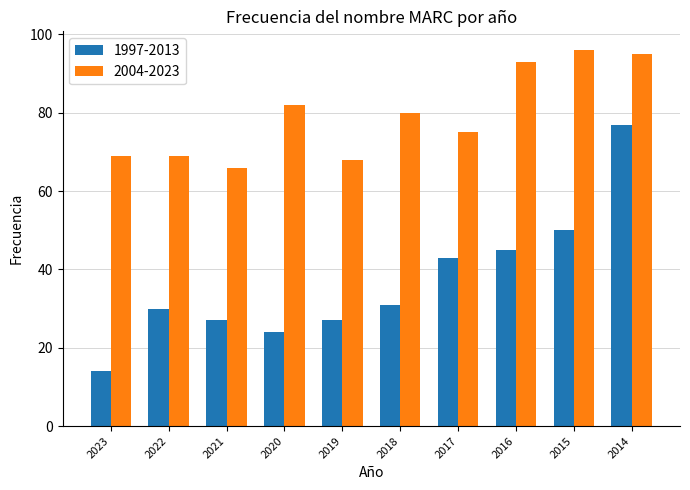

Which series has the largest range (max minus min)?

1997-2013